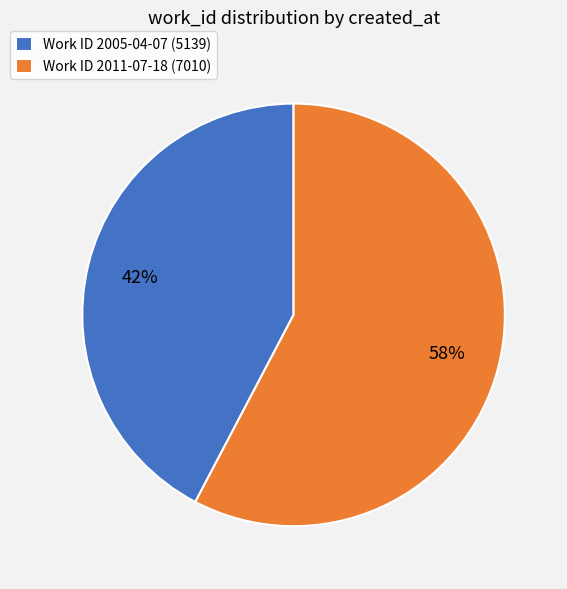

What is the largest slice in the pie chart?

Work ID 2011-07-18 (7010)